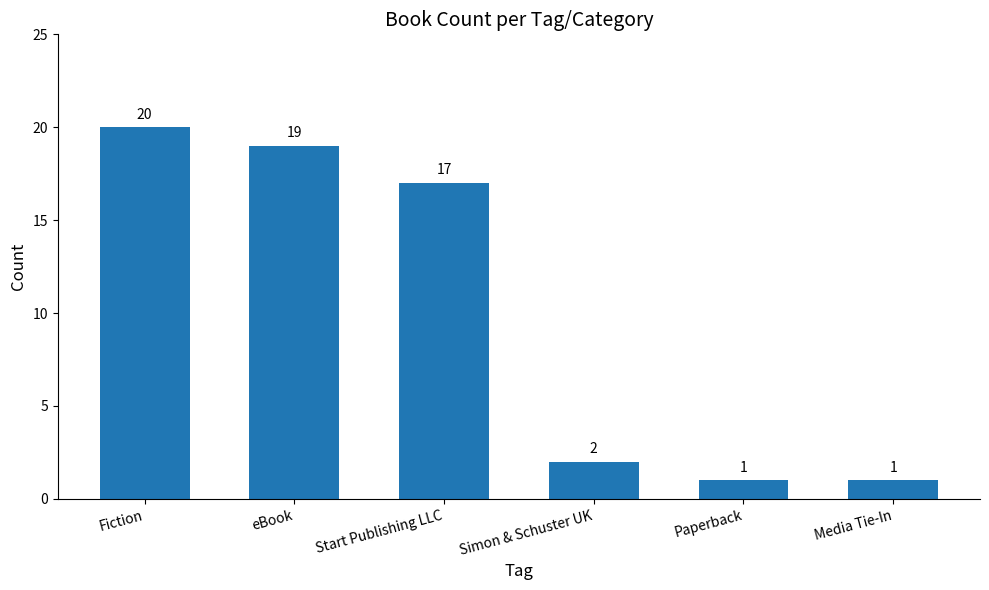

The value at eBook is 5. True or false?

False